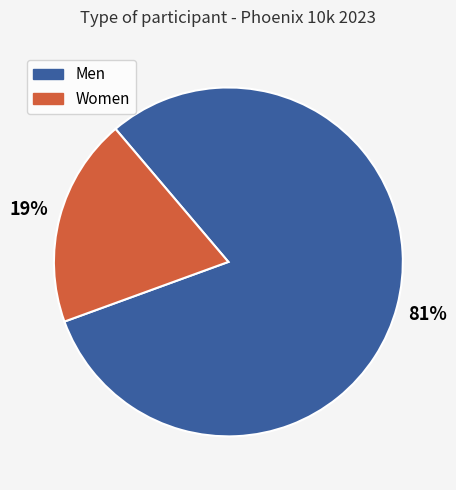

Is there any slice that represents more than half of the pie?

Yes